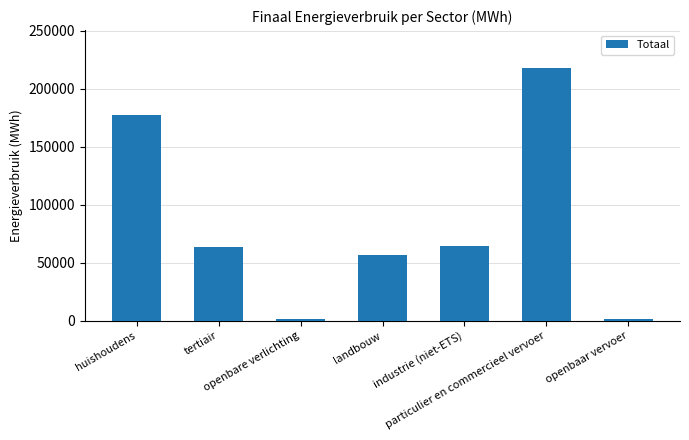

What position from the left is particulier en commercieel vervoer?

6